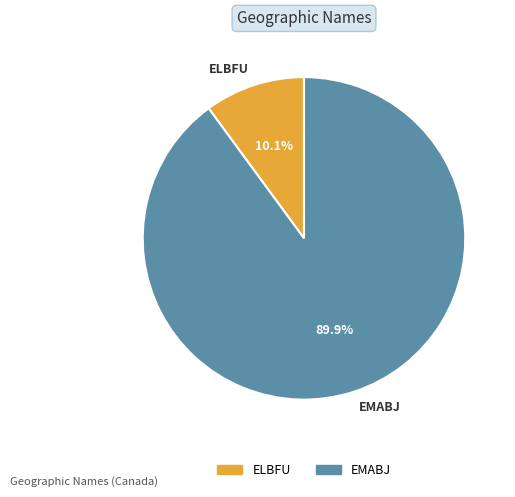

What is the ratio of the value at ELBFU to the value at EMABJ?

0.1